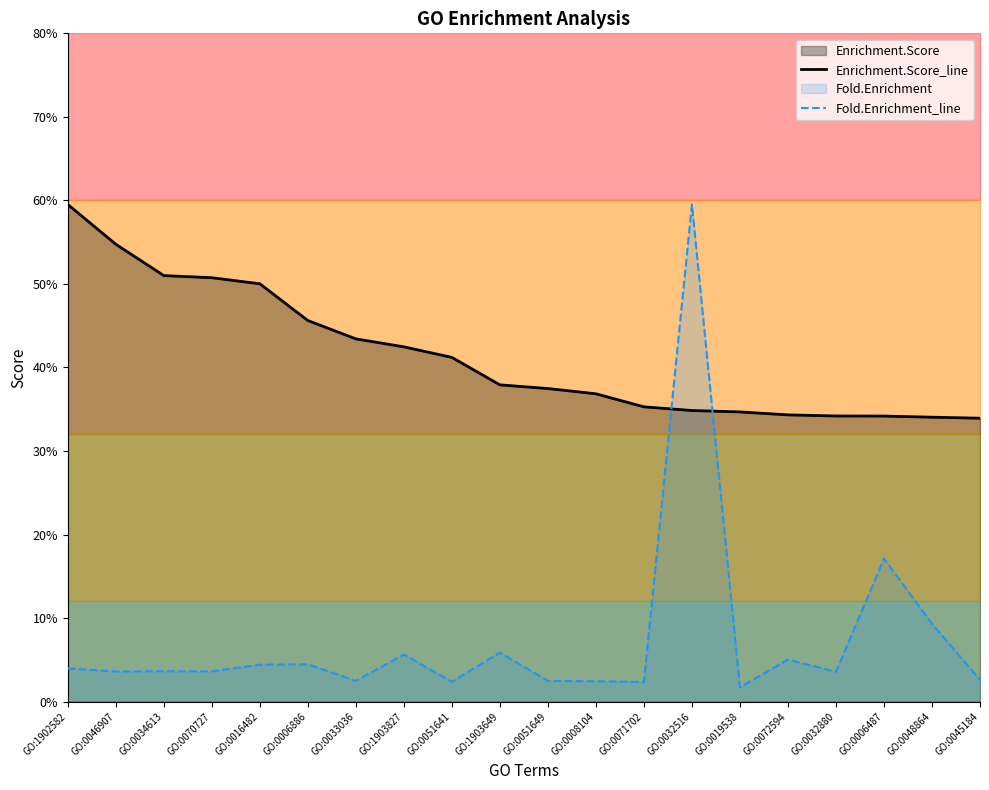

Reading right to left, what are all the values shown in this chart?

Enrichment.Score_line: 3.4	3.4	3.4	3.4	3.4	3.5	3.5	3.5	3.7	3.7	3.8	4.1	4.2	4.3	4.6	5.0	5.1	5.1	5.5	6.0
Fold.Enrichment_line: 0.3	0.9	1.7	0.4	0.5	0.2	6.0	0.2	0.2	0.2	0.6	0.2	0.6	0.2	0.4	0.4	0.4	0.4	0.4	0.4